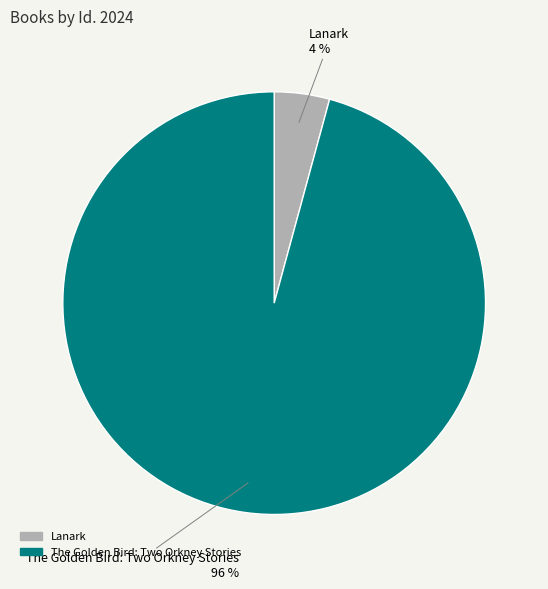

Is the sum of The Golden Bird: Two Orkney Stories and Lanark greater than half?

Yes